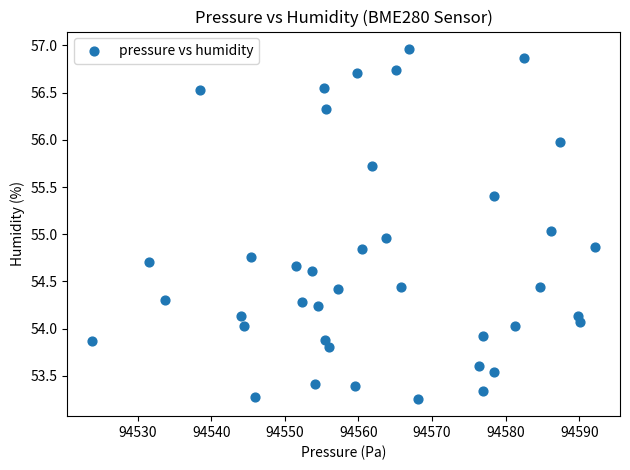

What is the range of Y values (max minus min)?

3.7